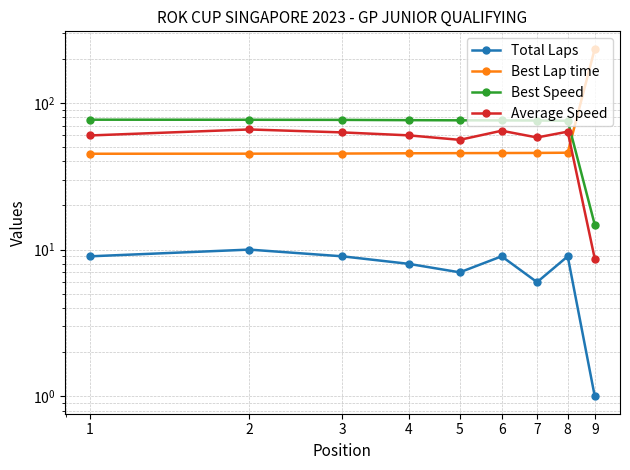

What is the value of the Total Laps point at the 9th from the left?

1.0